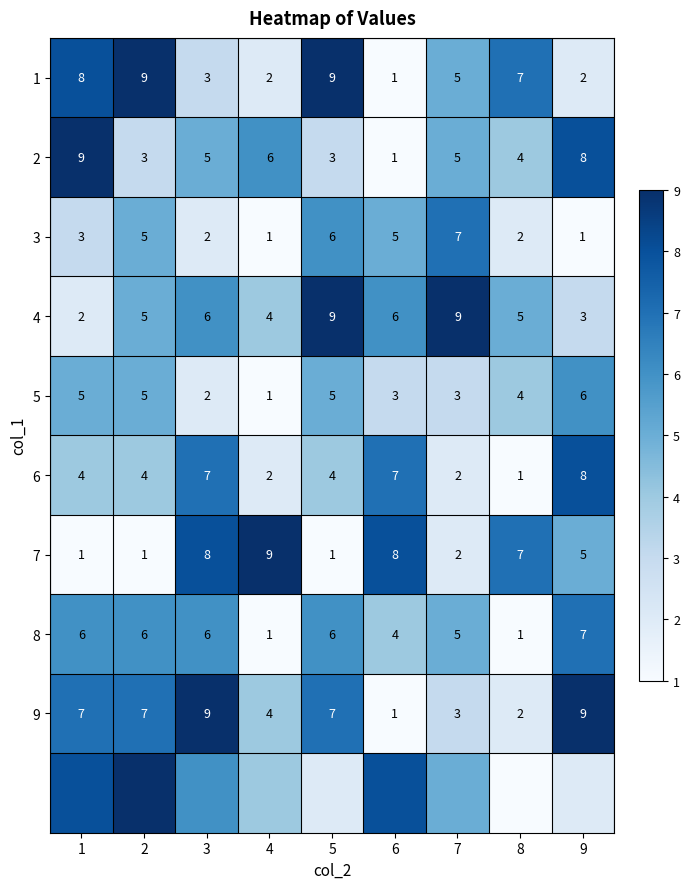

What is the difference between the second highest and minimum values in the 8 series?

5